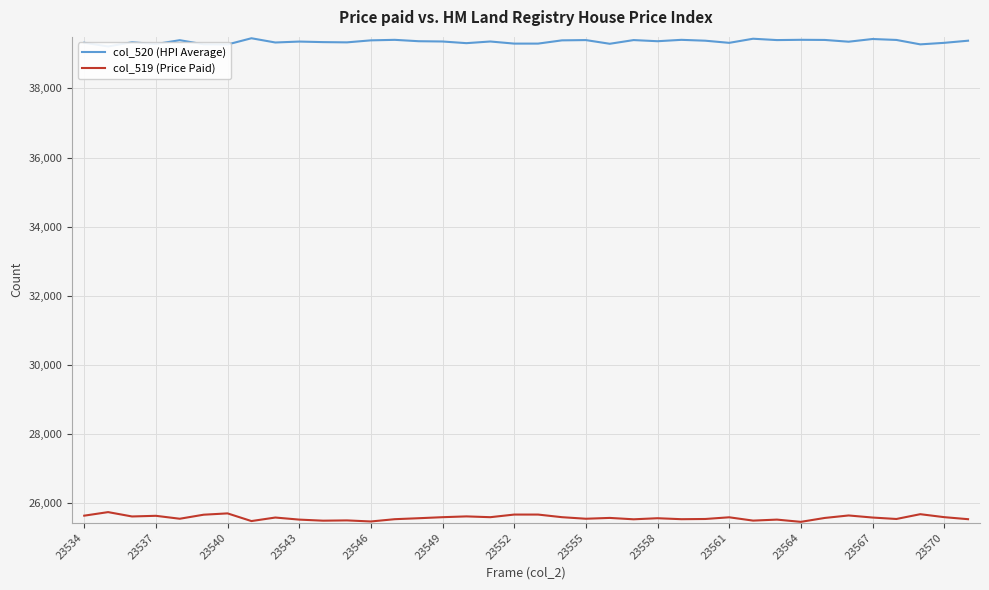

Is it true that col_519 (Price Paid) equals 14721 at 23540?

False